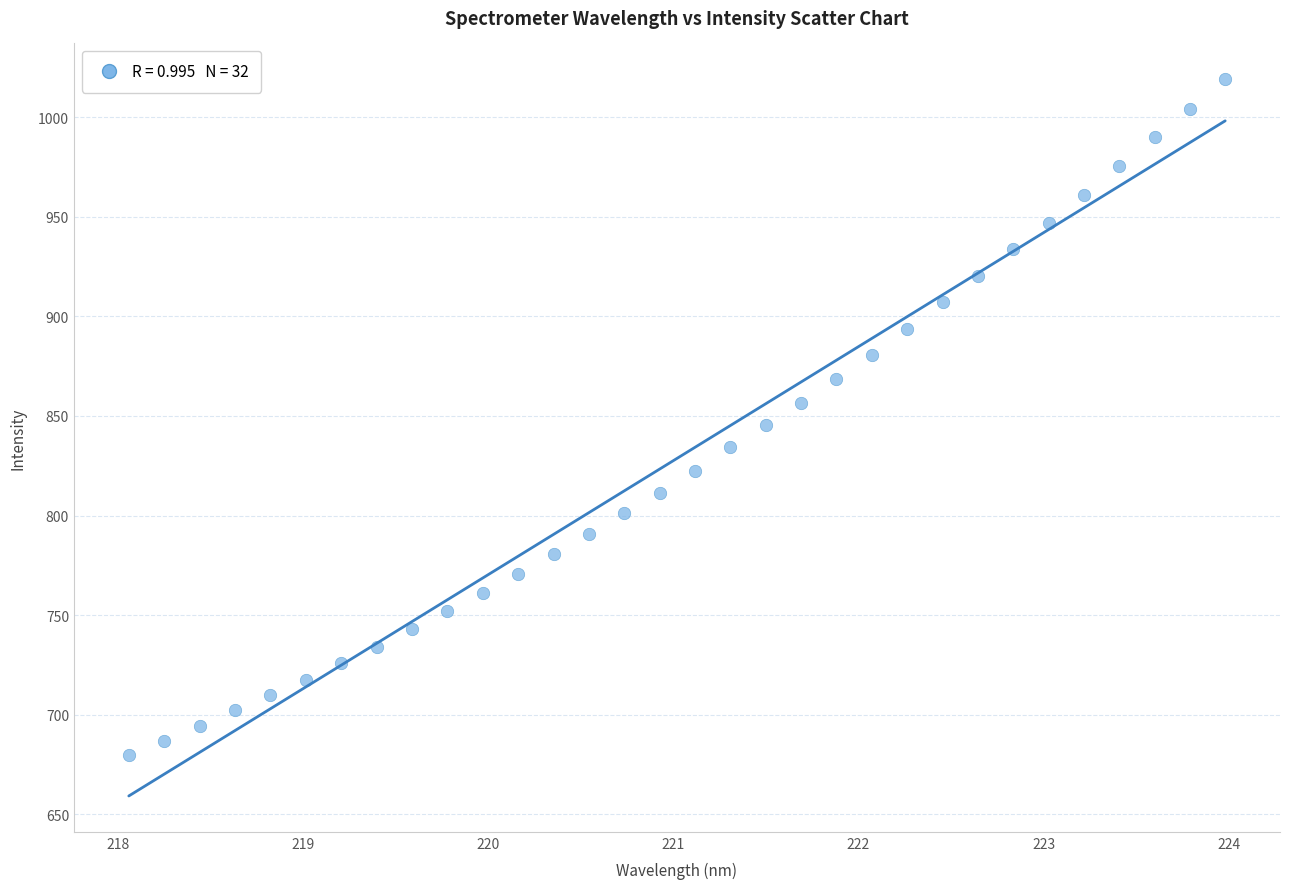

What is the range of Y values (max minus min)?

339.1